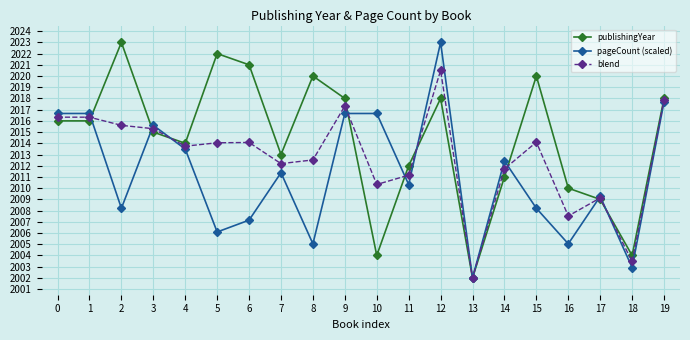

Does the chart have visible grid lines?

Yes